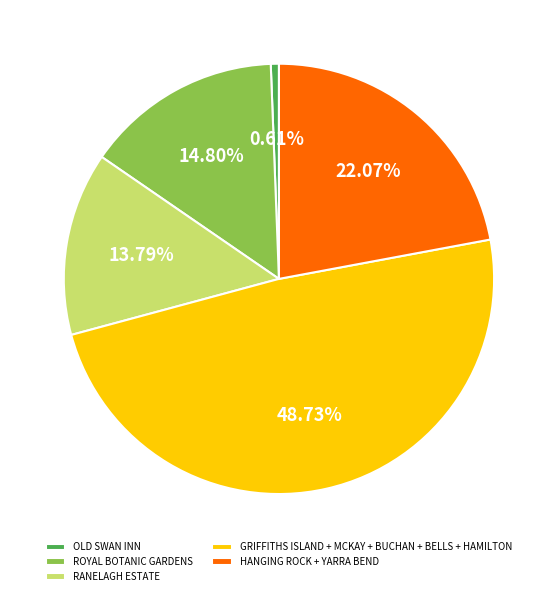

What is the ratio of the value at ROYAL BOTANIC GARDENS to the value at RANELAGH ESTATE?

1.1